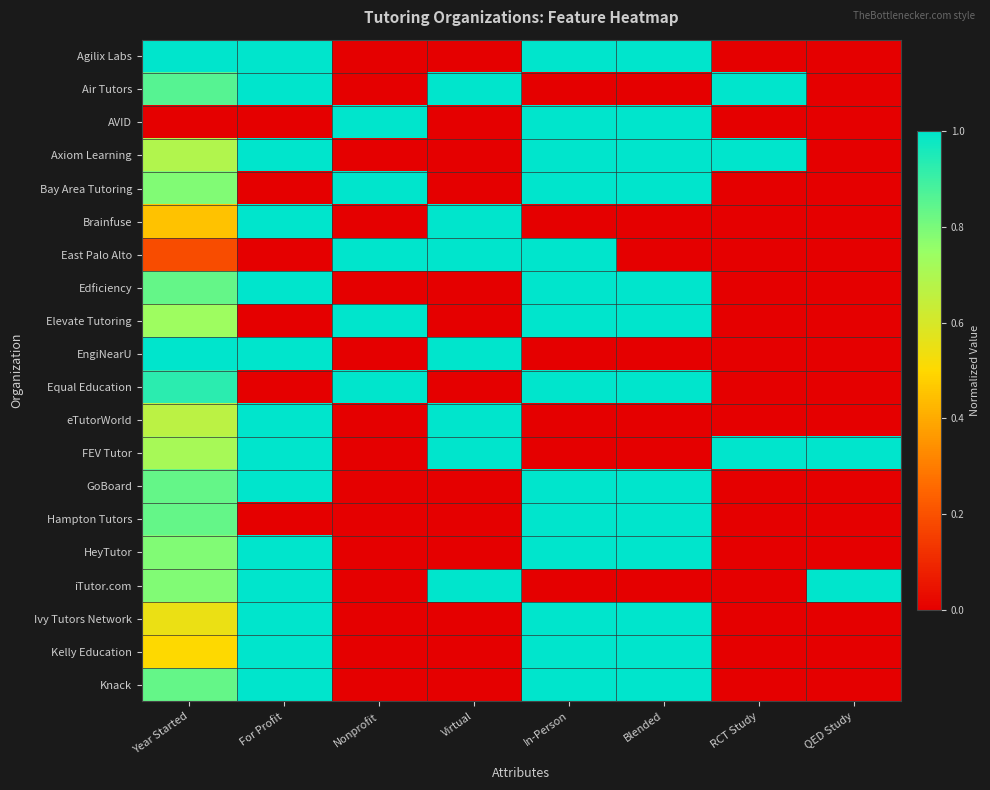

How many distinct data groups are displayed?

20